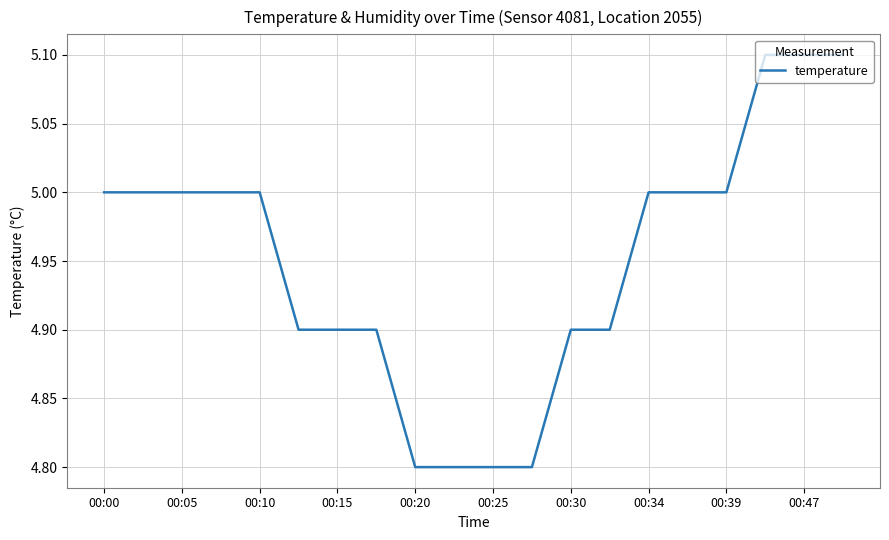

What is the greatest value displayed?

5.1